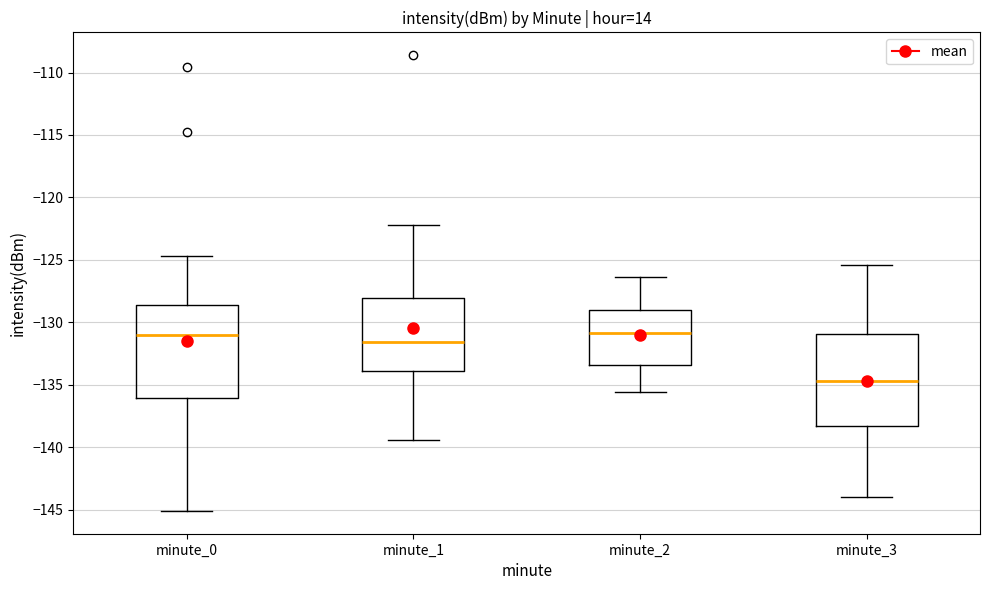

Reading left to right, transcribe this box plot: for each box, give where its median line is, the range the box spans, and where its two whiskers end, as read against the y-axis. The values are not printed on the chart, so give them approximately, as read against the axis.

minute_0: median -131.0, box -136.0 to -128.5, whiskers -145.0 to -124.5
minute_1: median -131.5, box -134.0 to -128.0, whiskers -139.5 to -122.0
minute_2: median -131.0, box -133.5 to -129.0, whiskers -135.5 to -126.5
minute_3: median -134.5, box -138.5 to -131.0, whiskers -144.0 to -125.5